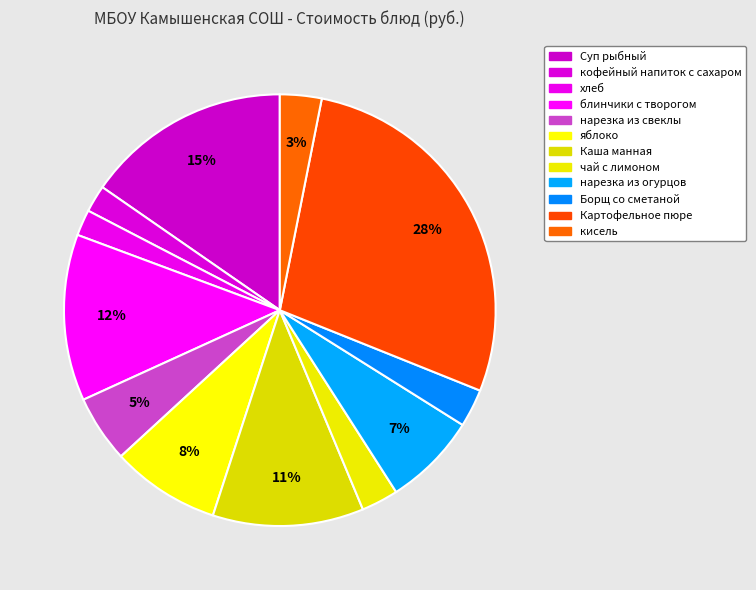

What is the change in value from нарезка из огурцов to Картофельное пюре?

+26.9